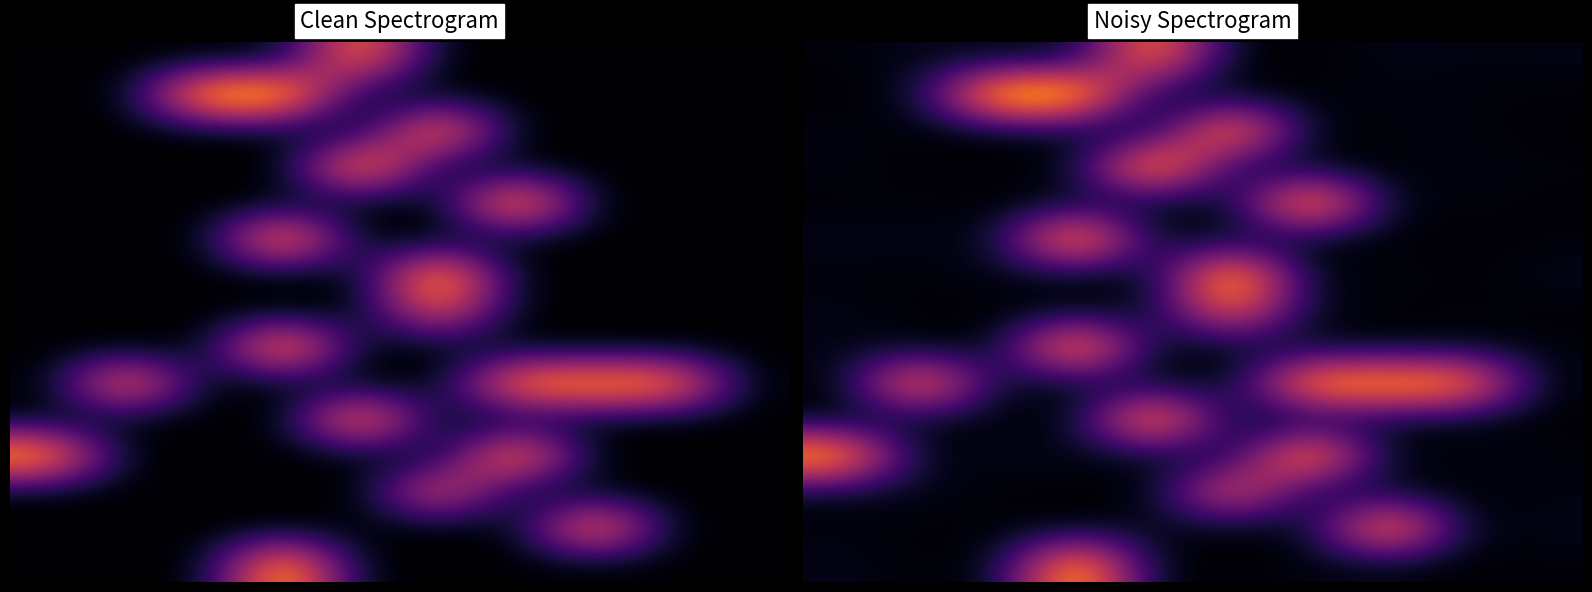

How many data points does each series have?

10